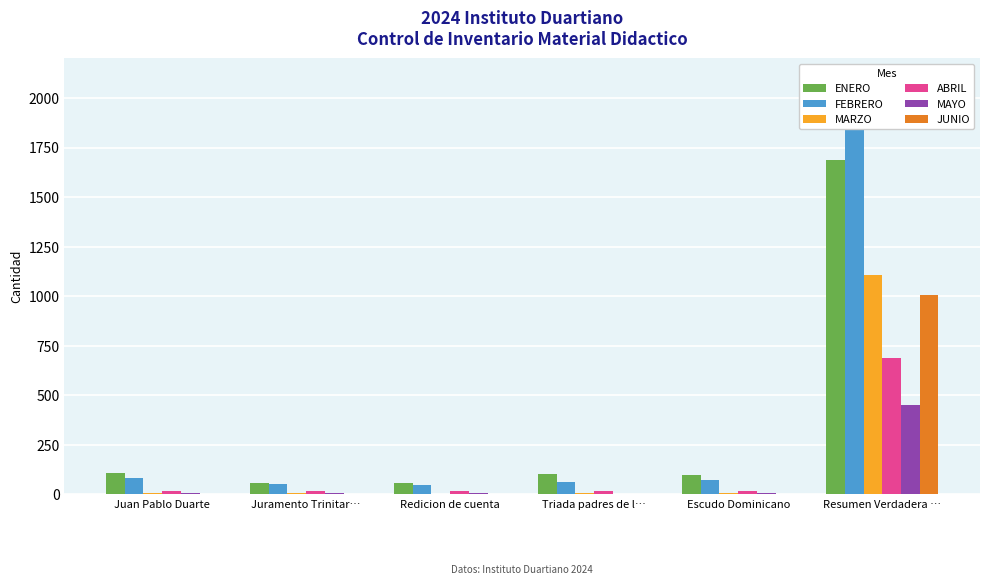

List the labels in order of JUNIO value, smallest first.

Juan Pablo Duarte, Juramento Trinitar…, Redicion de cuenta, Triada padres de l…, Escudo Dominicano, Resumen Verdadera …